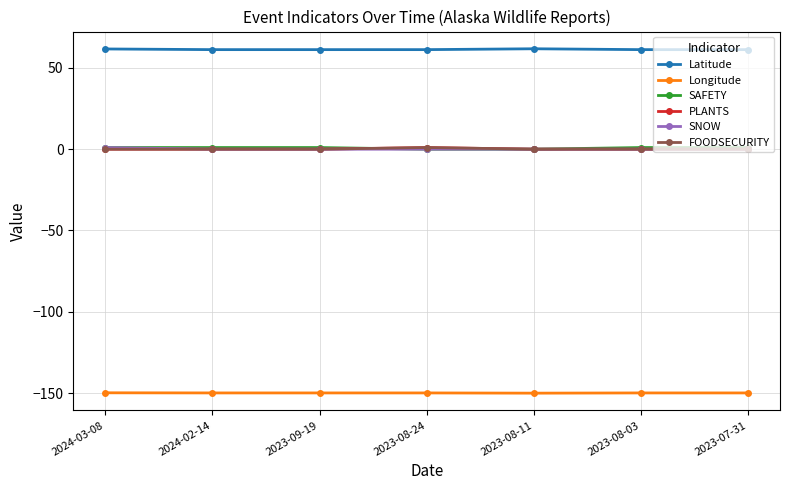

How many data points does each series have?

7